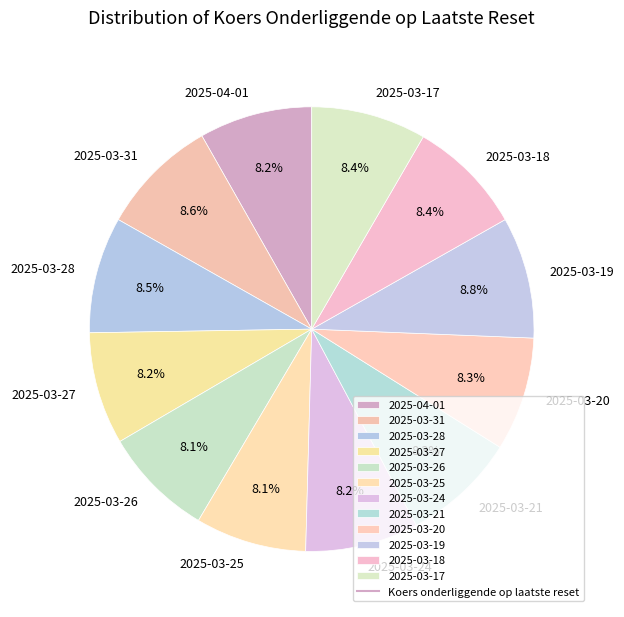

How many slices are in this pie chart?

12